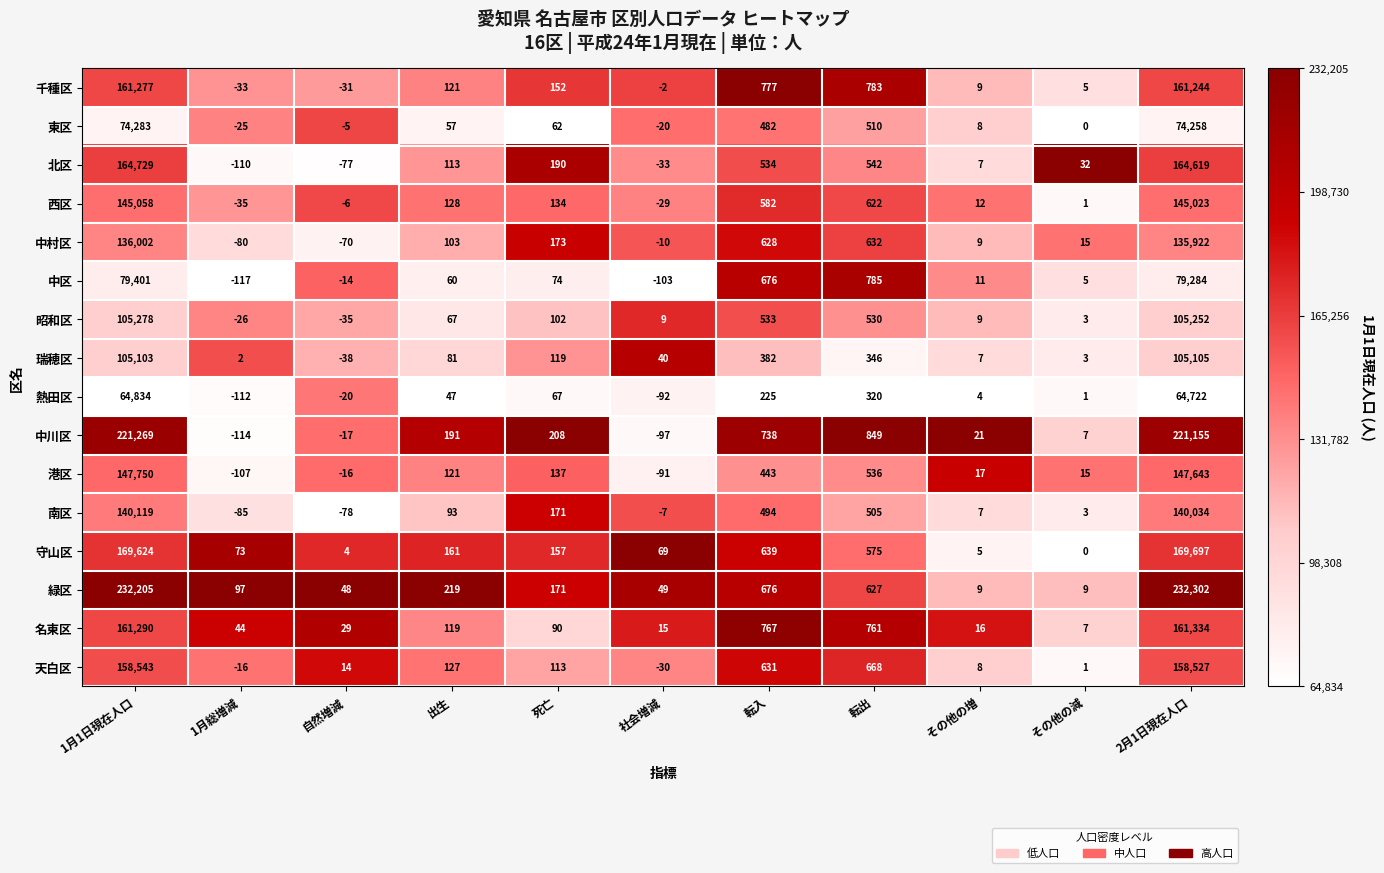

Rank the series by their maximum value, from highest to lowest.

緑区, 中川区, 守山区, 北区, 名東区, 千種区, 天白区, 港区, 西区, 南区, 中村区, 昭和区, 瑞穂区, 中区, 東区, 熱田区